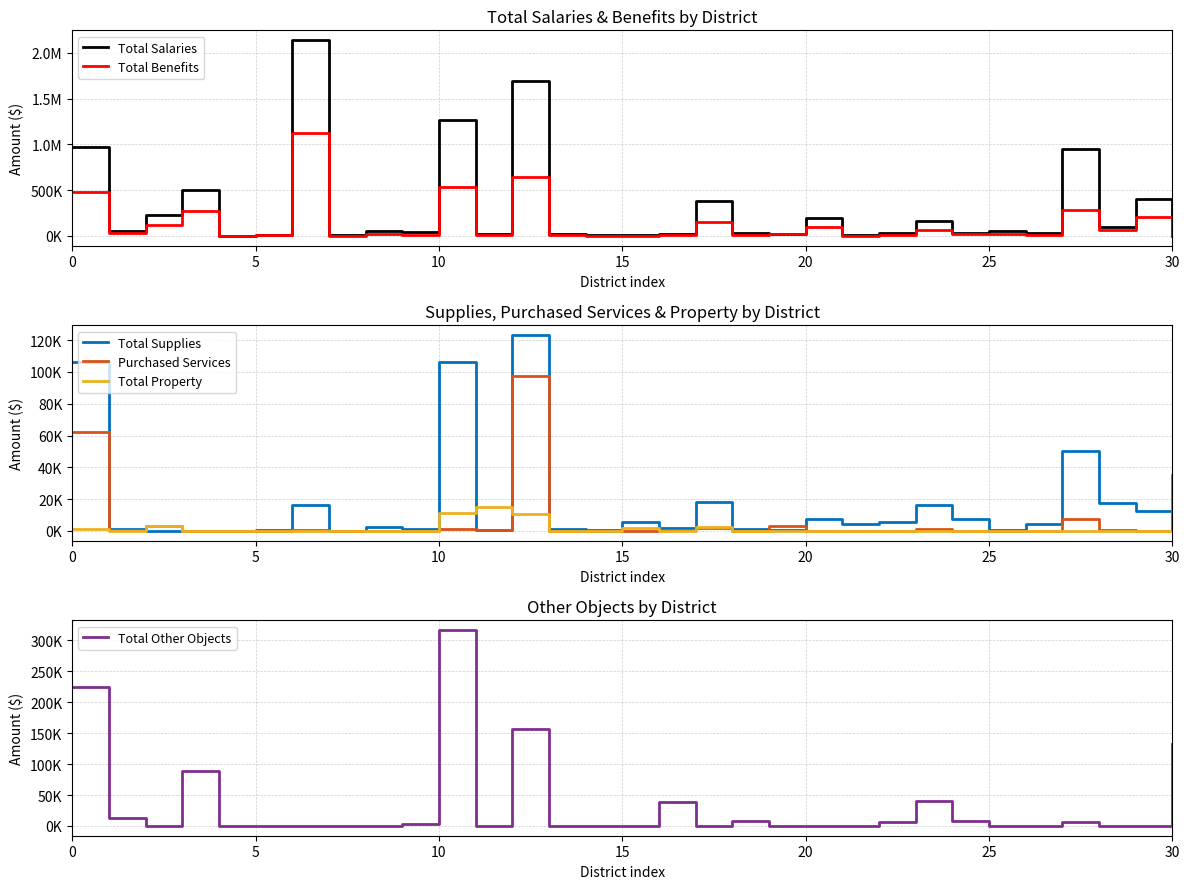

Does the chart display data point markers on the line(s)?

No